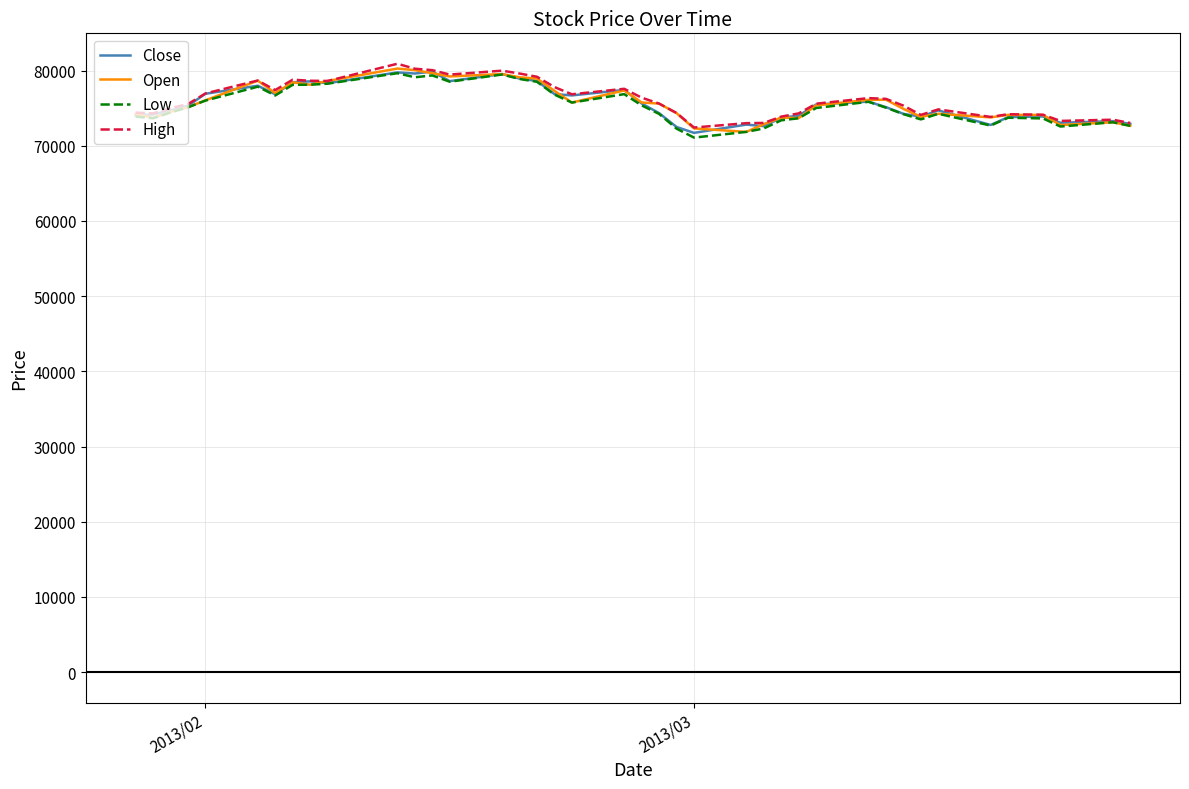

What is the minimum value for Low?

71080